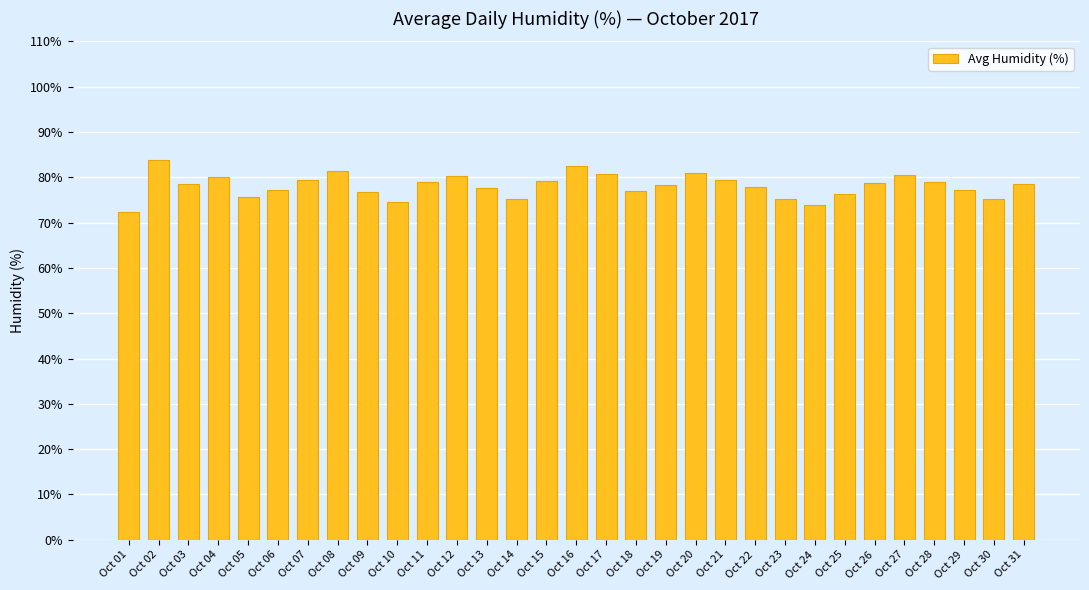

The chart shows a value of 107.7 at Oct 26. True or false?

False